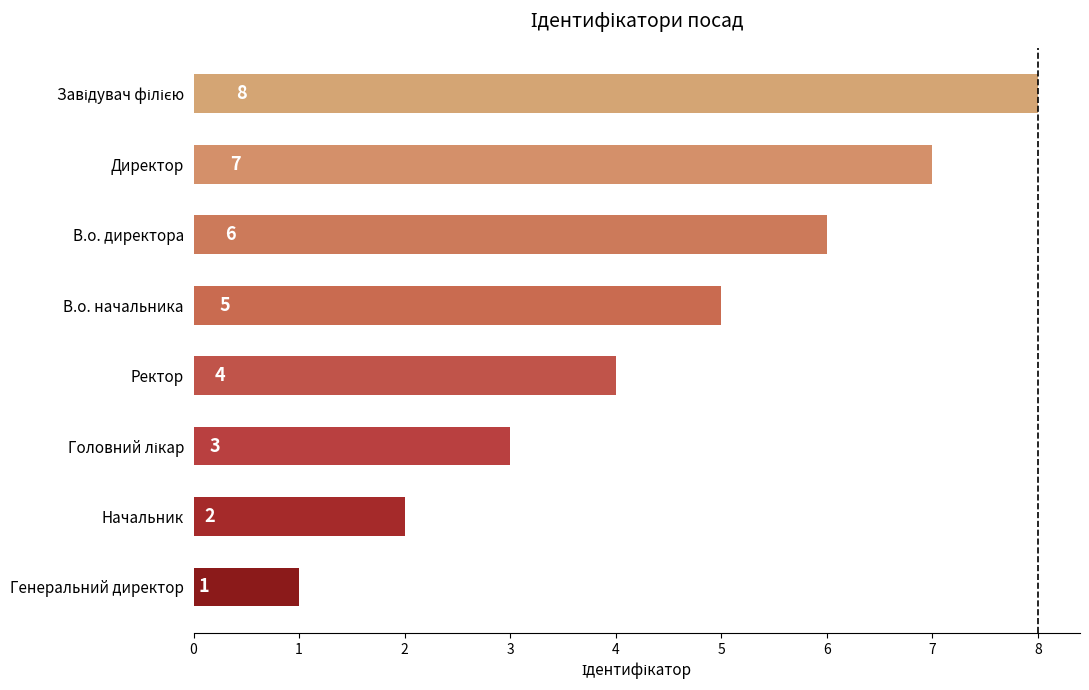

Which has a higher value, В.о. начальника or Генеральний директор?

В.о. начальника